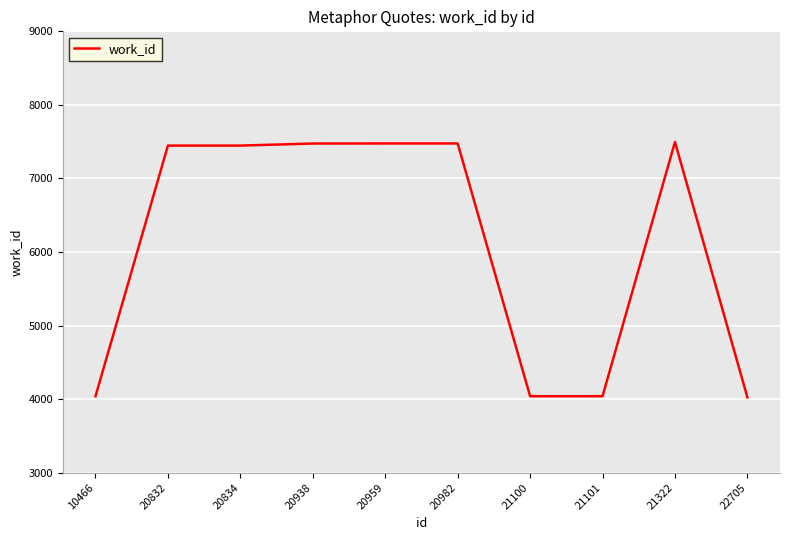

How many lines are shown in the chart?

1